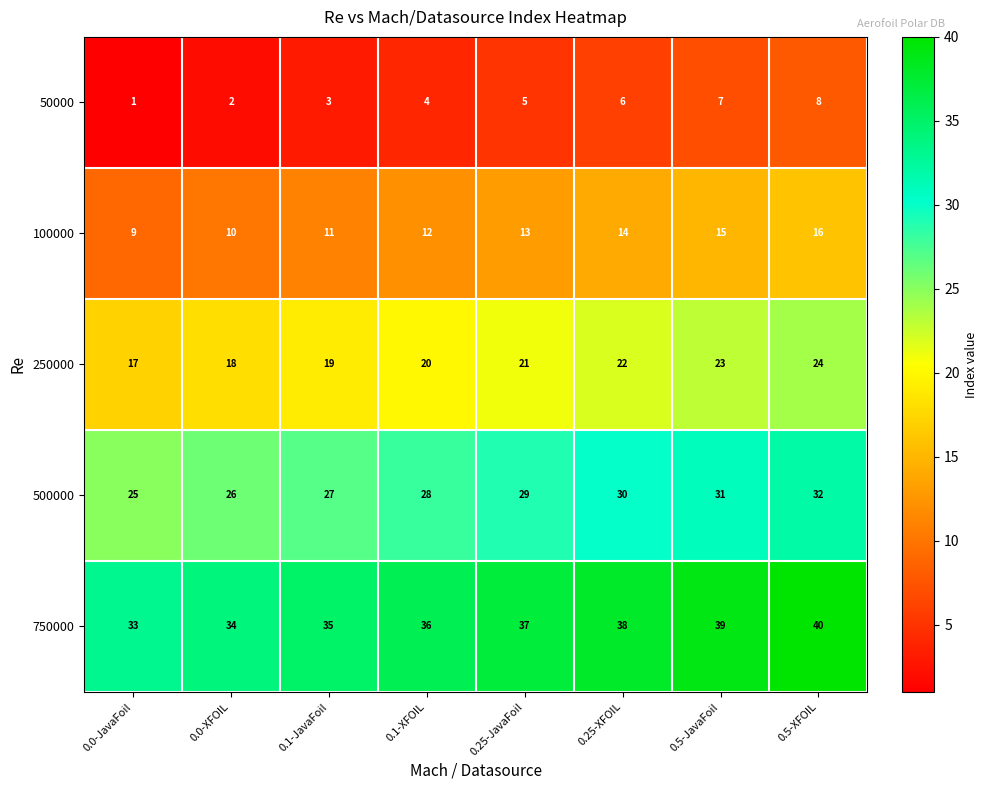

What is the sum of all 100000 values?

100